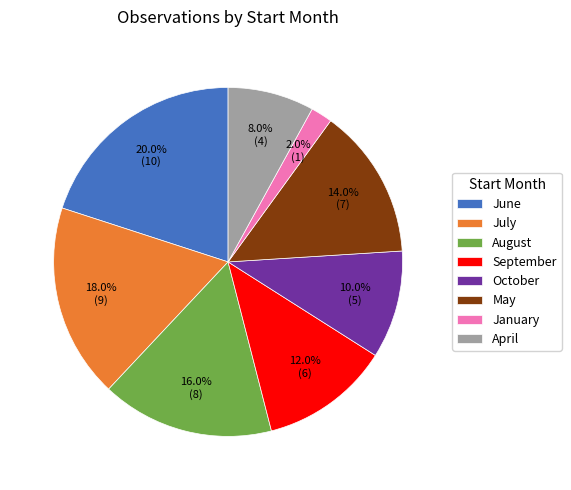

Which category has the biggest portion of the pie?

June